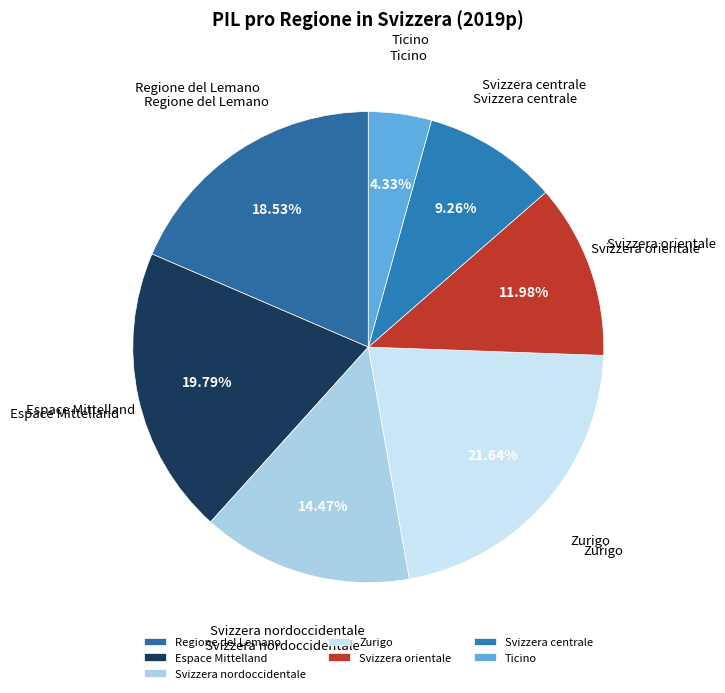

What is the smallest slice in the pie chart?

Ticino